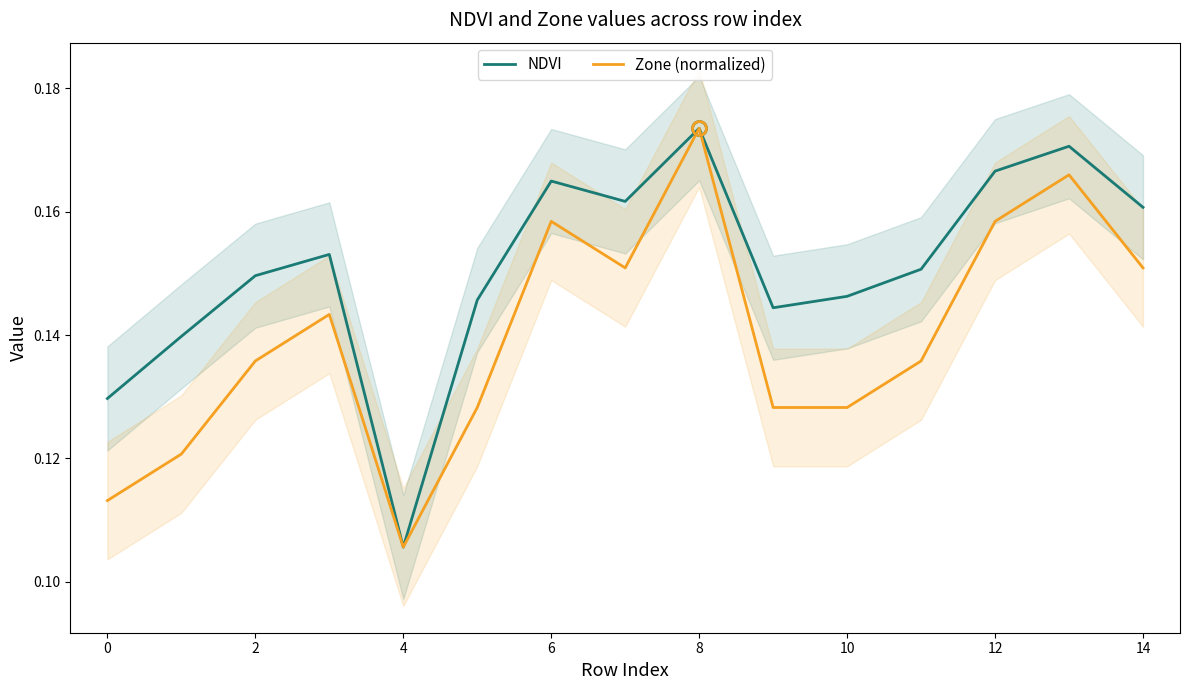

Where is NDVI nearest to the value 0?

4